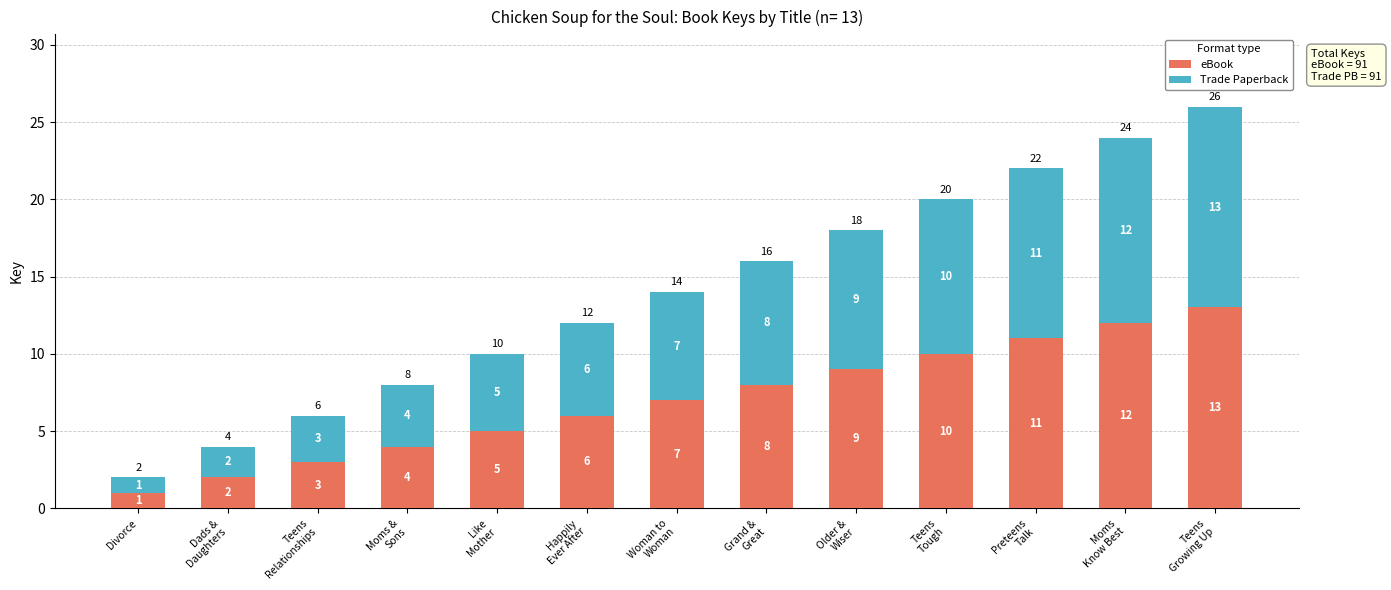

What is the maximum value for eBook?

13